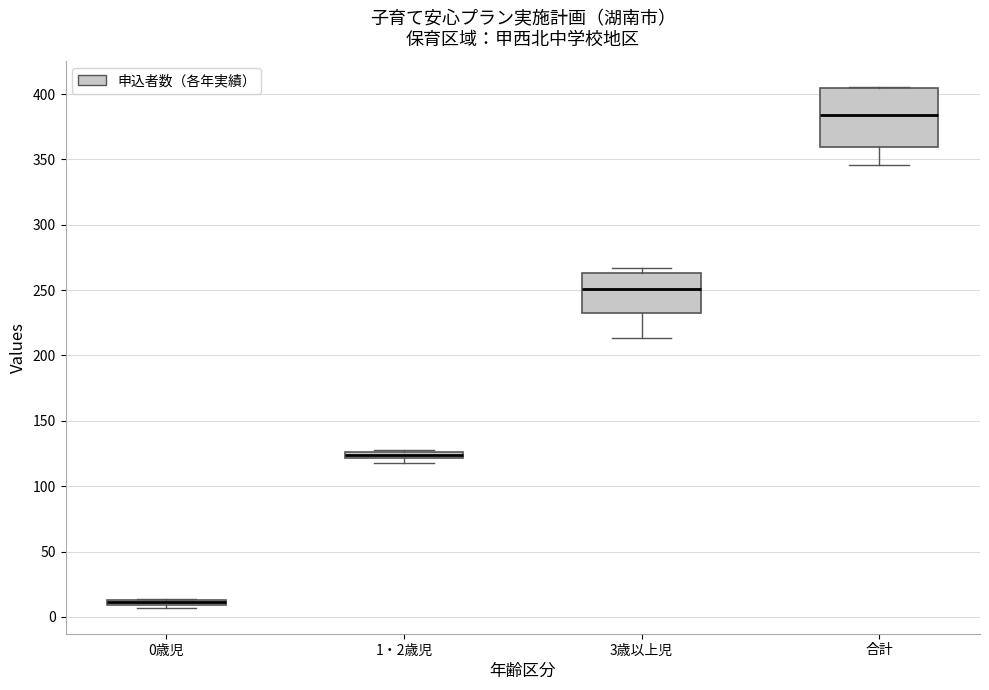

Comparing the boxes themselves (not the whiskers), which one is the tallest?

合計